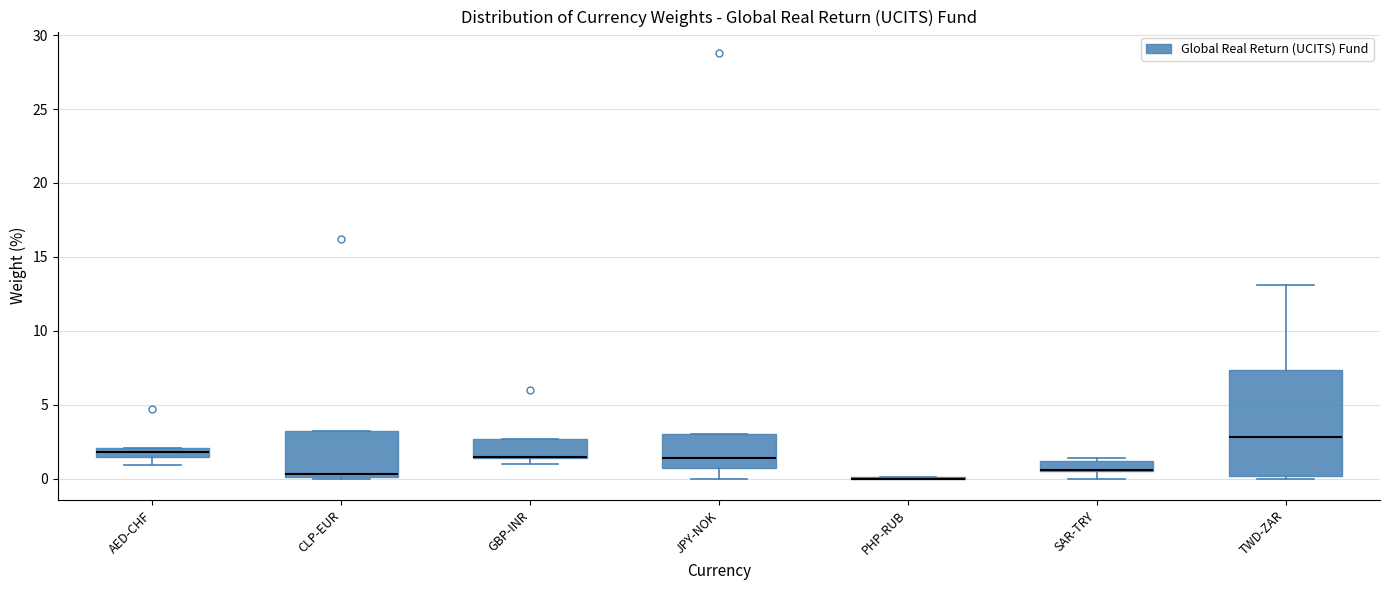

Where is the upper edge of the box for GBP-INR on the y-axis? The values are not printed on the chart, so give them approximately, as read against the axis.

2.5